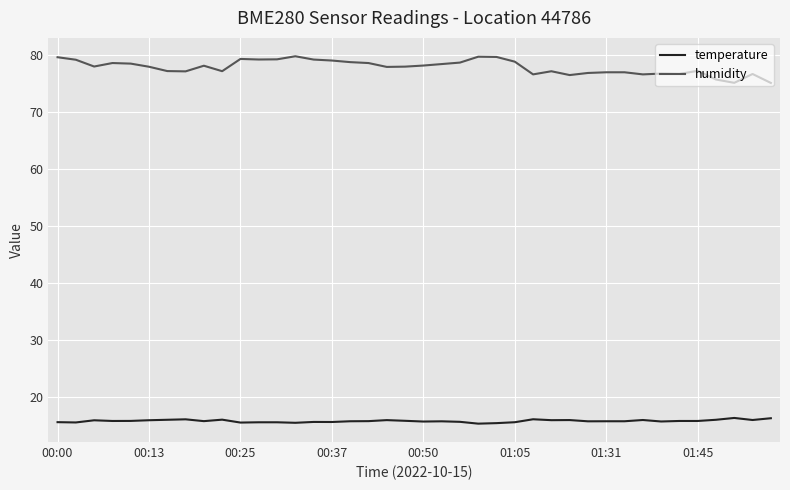

List the series in order of their overall mean, lowest first.

temperature, humidity